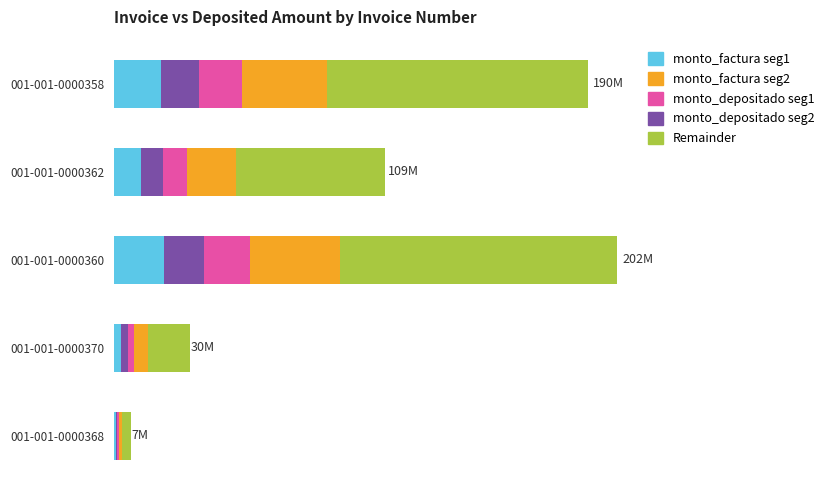

What are all the series names shown in the legend?

monto_factura seg1, monto_factura seg2, monto_depositado seg1, monto_depositado seg2, Remainder